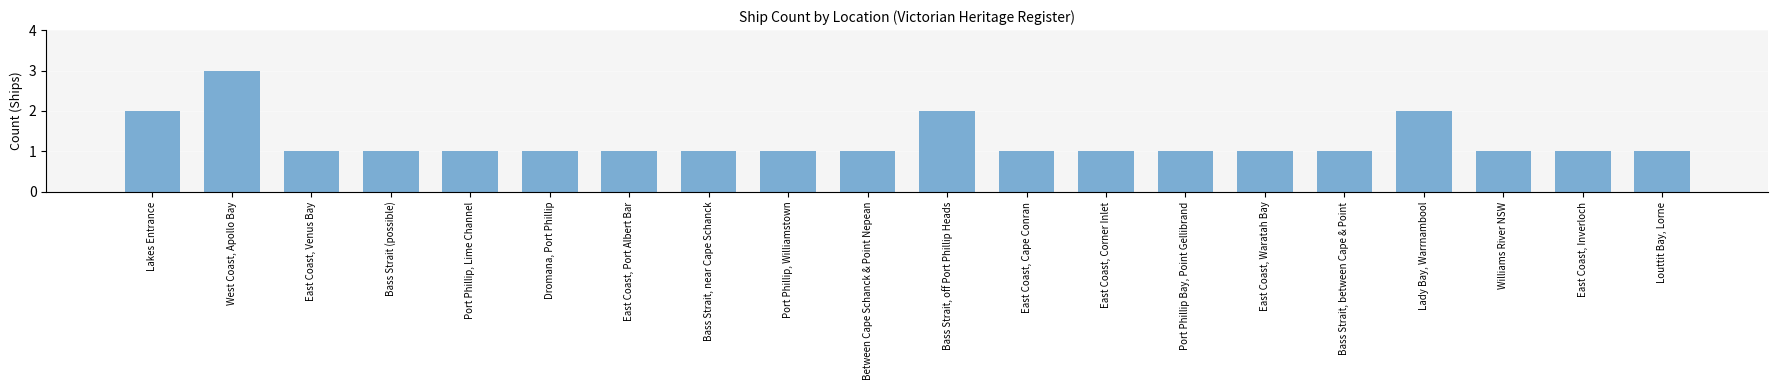

What is the ratio of the value at Port Phillip, Williamstown to the value at Bass Strait (possible)?

1.0